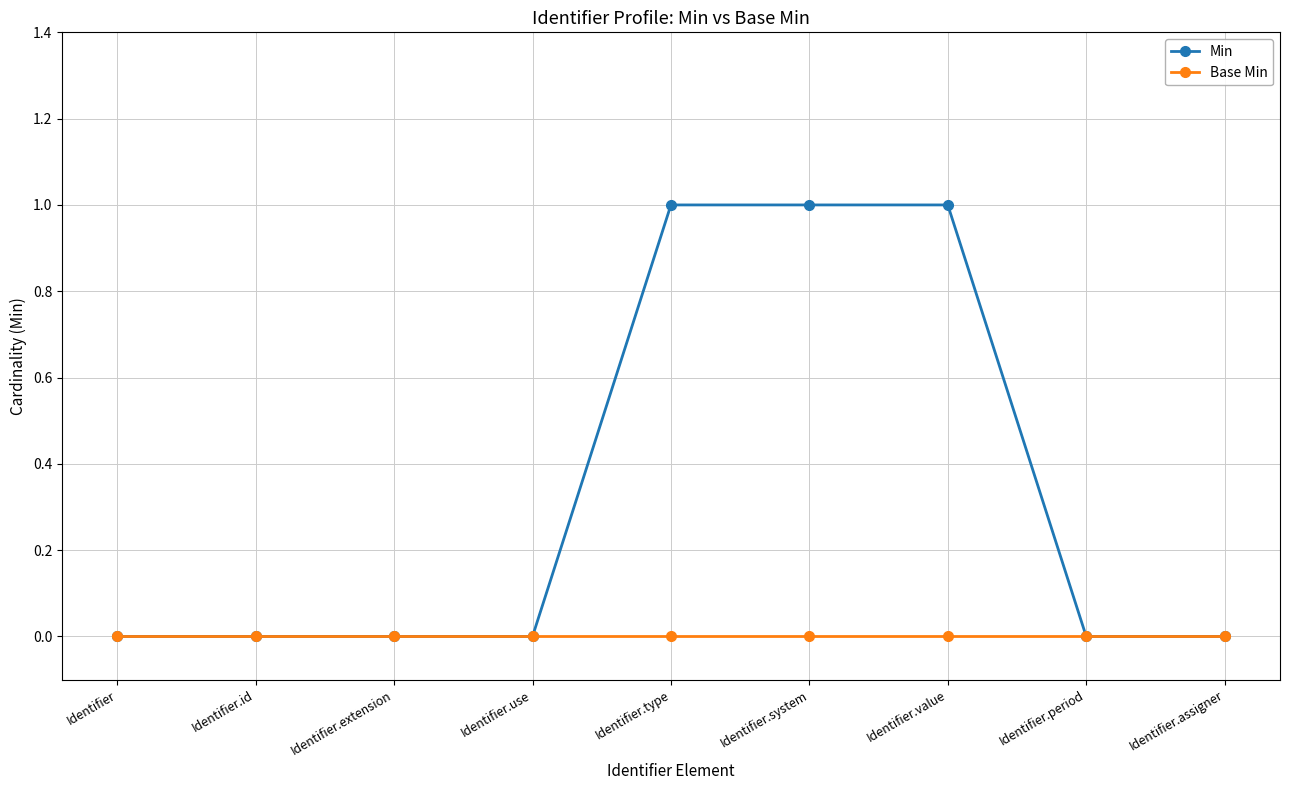

Which series has the largest total across all categories?

Min